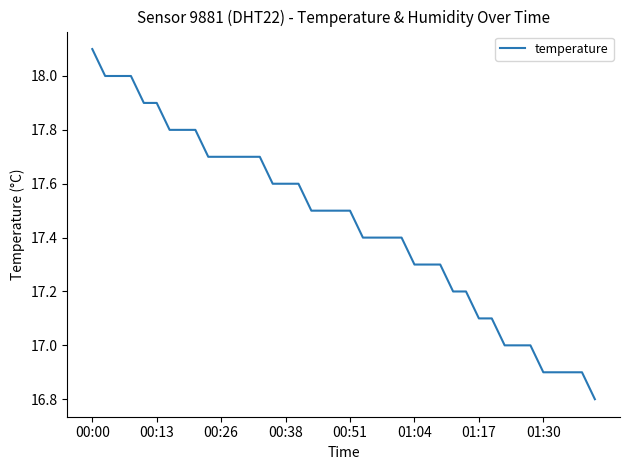

What is the greatest value displayed?

18.1